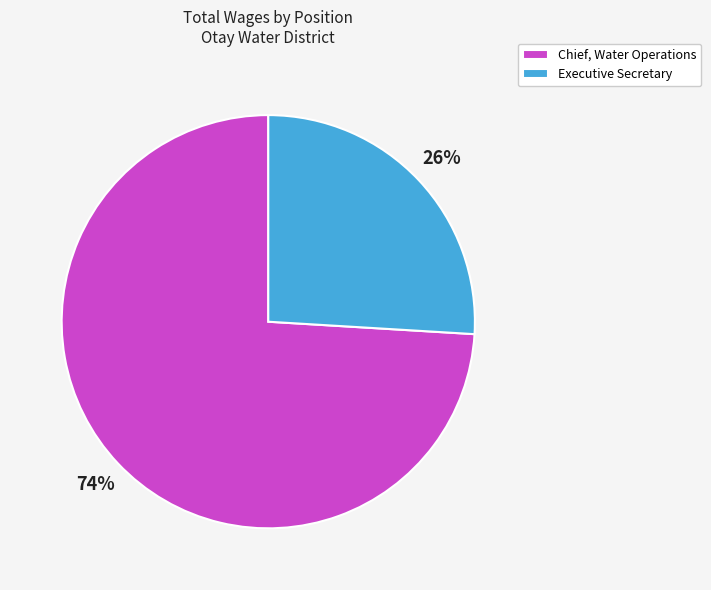

Count the number of slices in the pie.

2